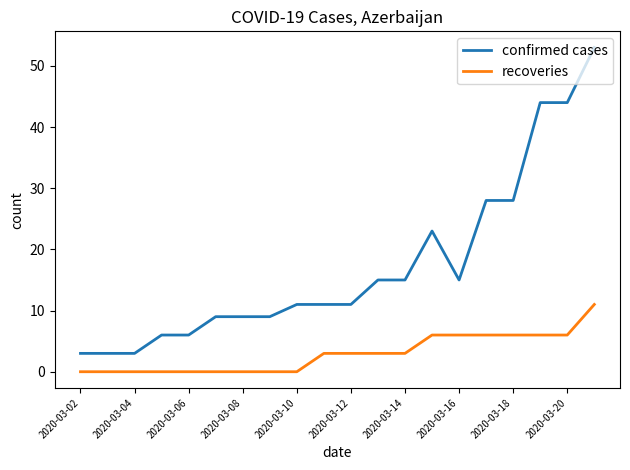

What is the difference between the maximum and minimum values in the confirmed cases series?

50